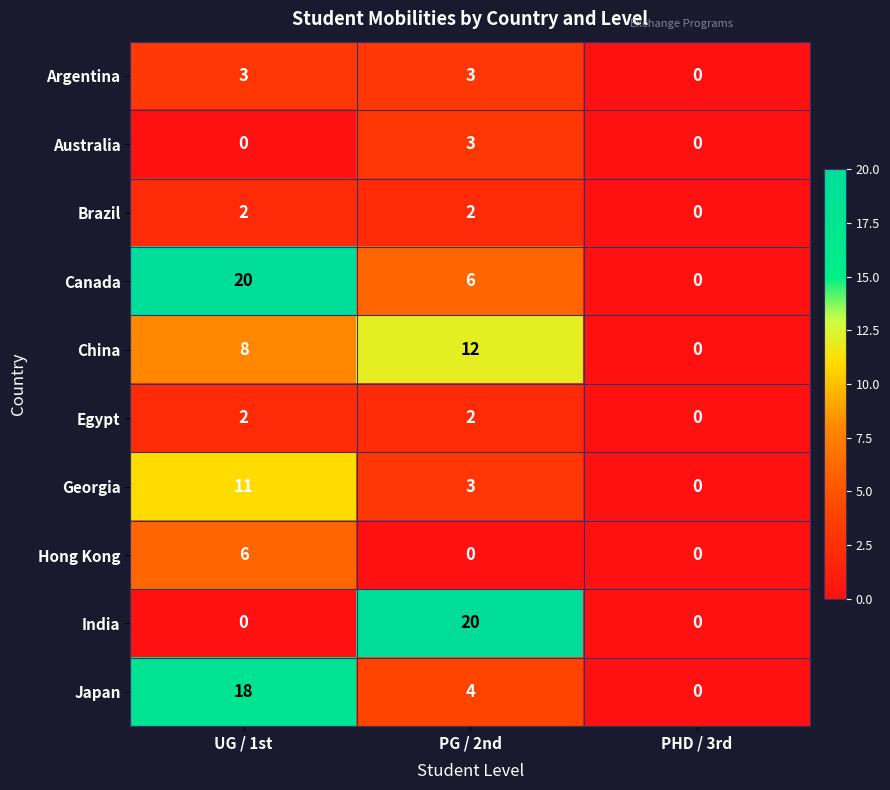

At which label does Brazil reach its minimum?

PHD / 3rd